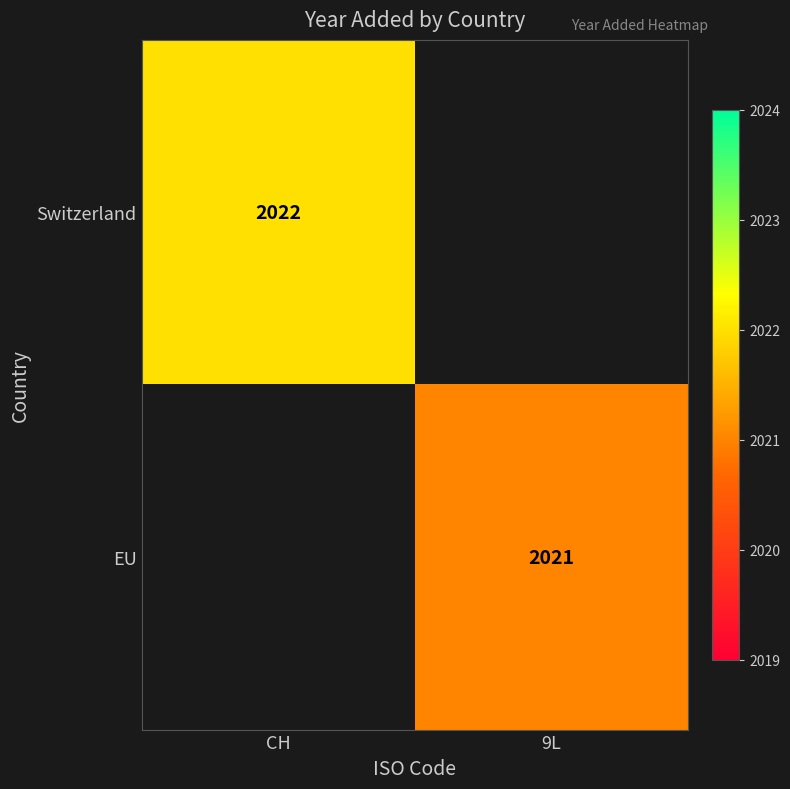

Is the value of EU at 9L greater than the value of Switzerland at CH?

No